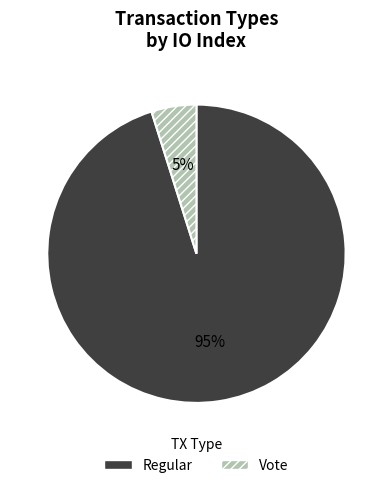

How many slices are in this pie chart?

2